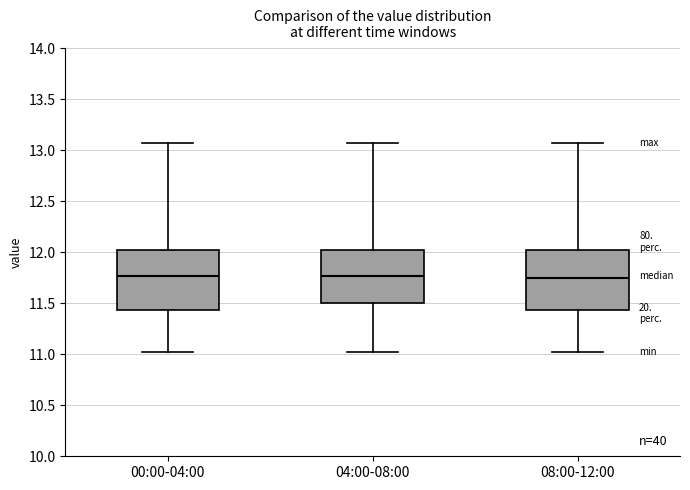

Where is the lower edge of the box for 04:00-08:00 on the y-axis? The values are not printed on the chart, so give them approximately, as read against the axis.

11.50